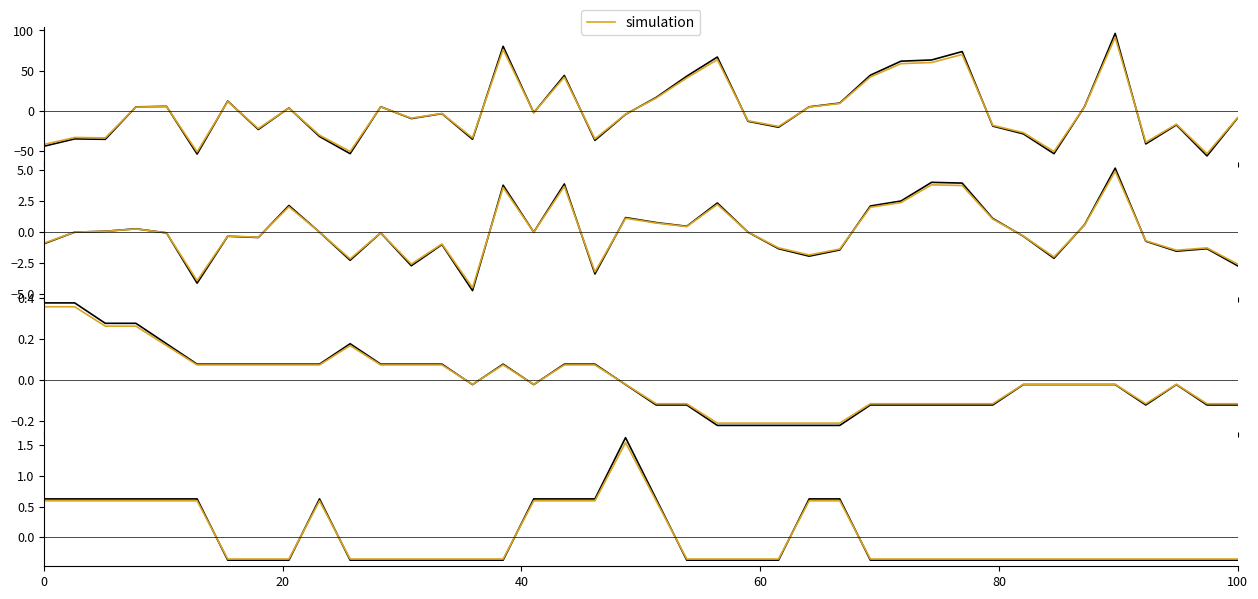

How many data points in Signal are less than 0?

26